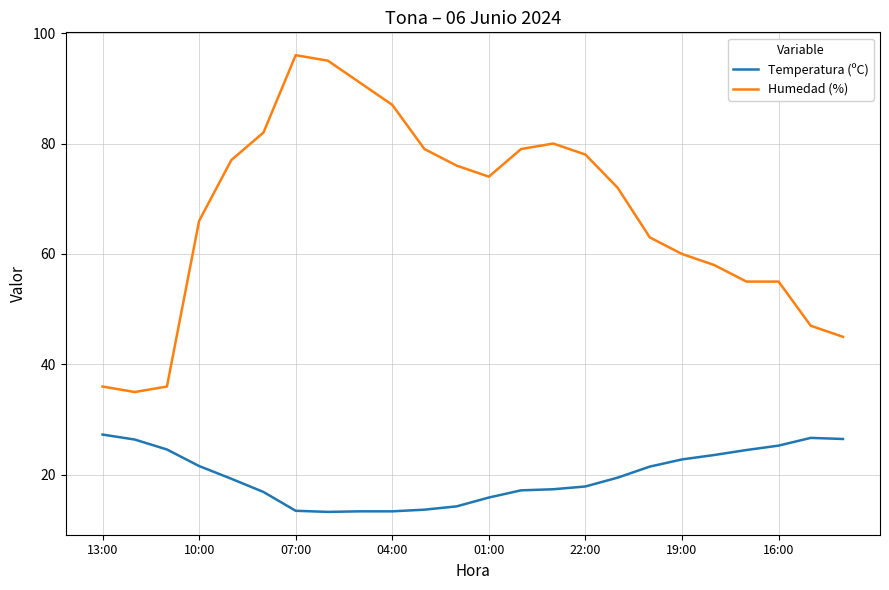

True or false: Temperatura (ºC) and Humedad (%) cross at least once.

False